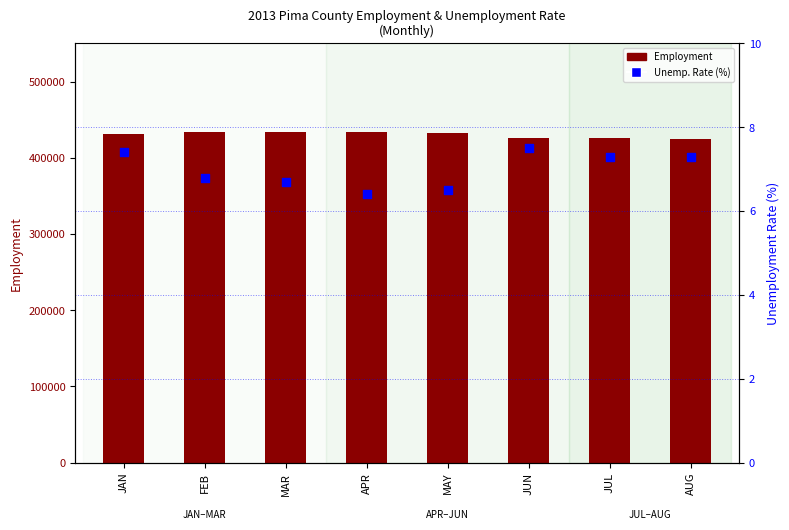

Which series contains the highest Y value?

Employment